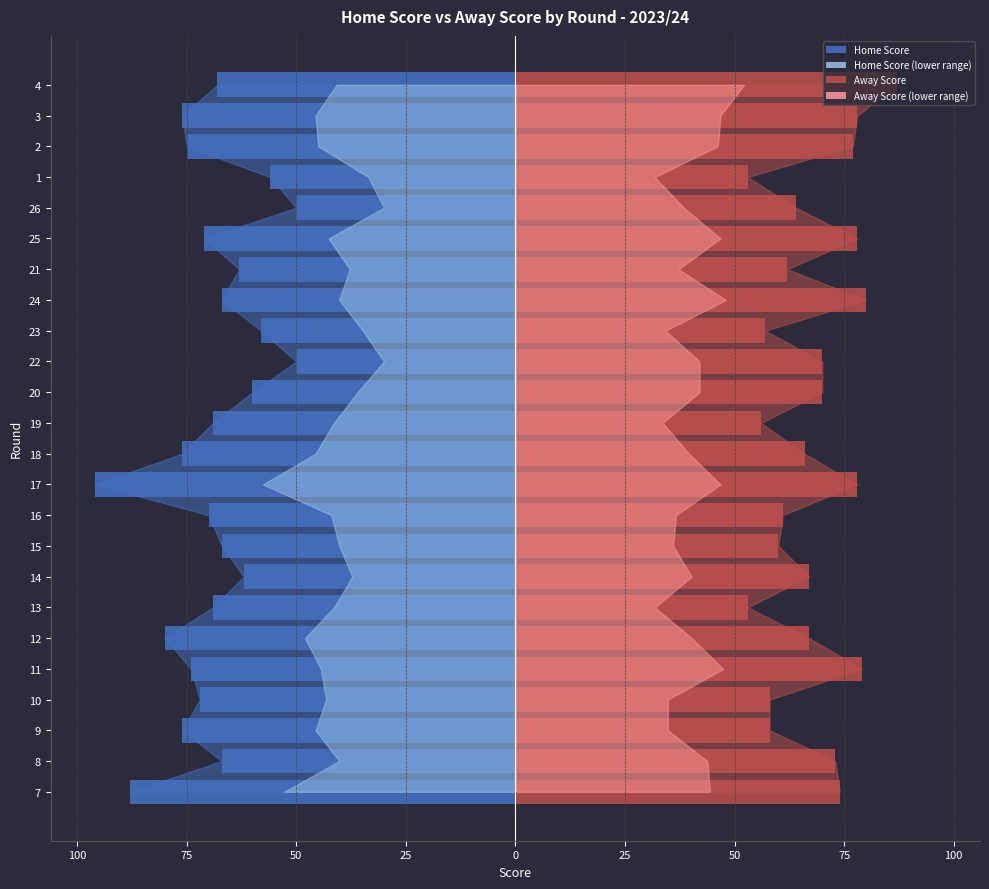

How many bars are there in each group?

2